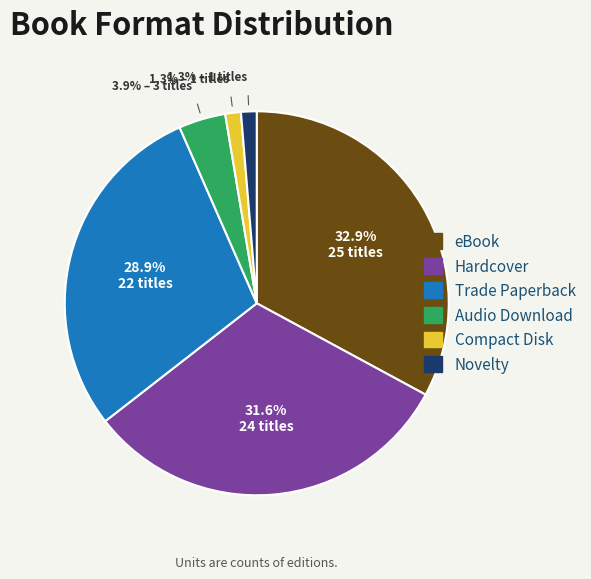

How many segments does this pie chart have?

6